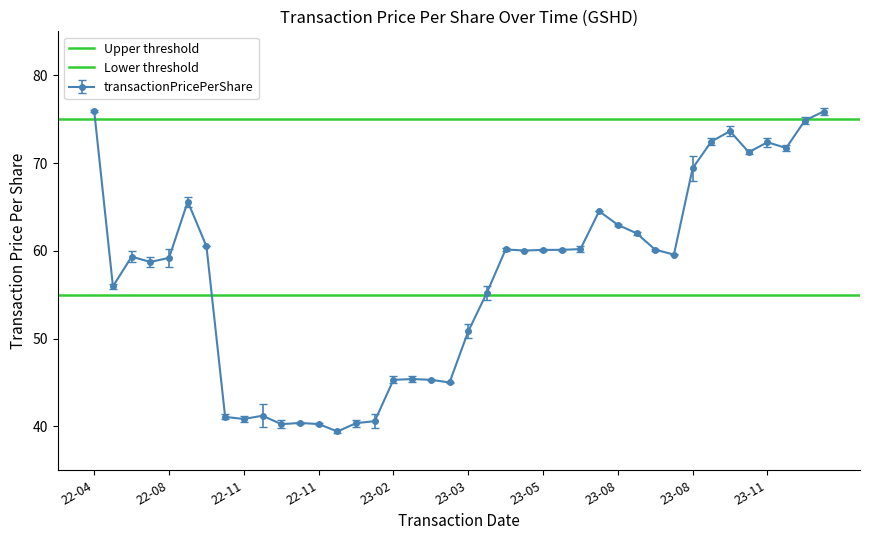

The value of Upper threshold at 22-08 is 75. True or false?

True